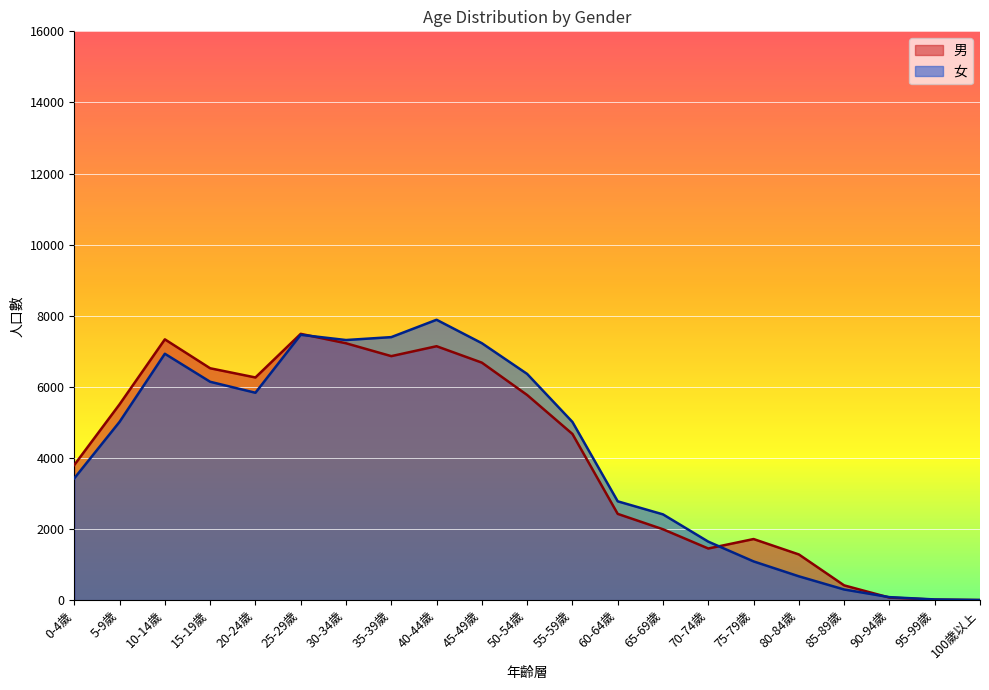

What is the value of the 男 point at the 14th from the left?

1994